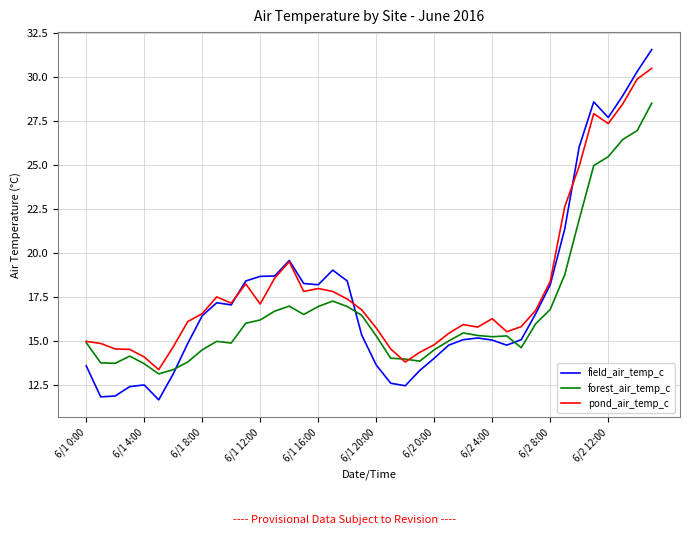

List the series in order of their peak value, highest first.

field_air_temp_c, pond_air_temp_c, forest_air_temp_c